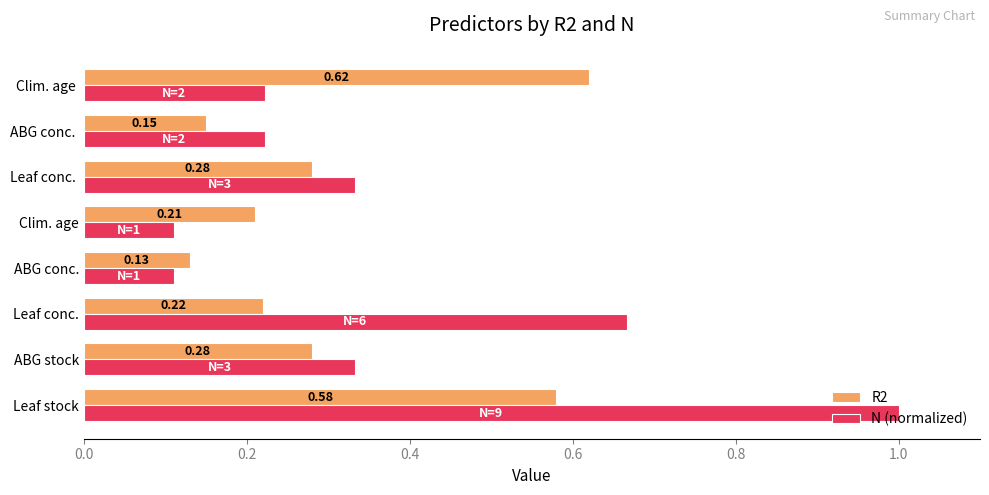

What are all the series names shown in the legend?

R2, N (normalized)